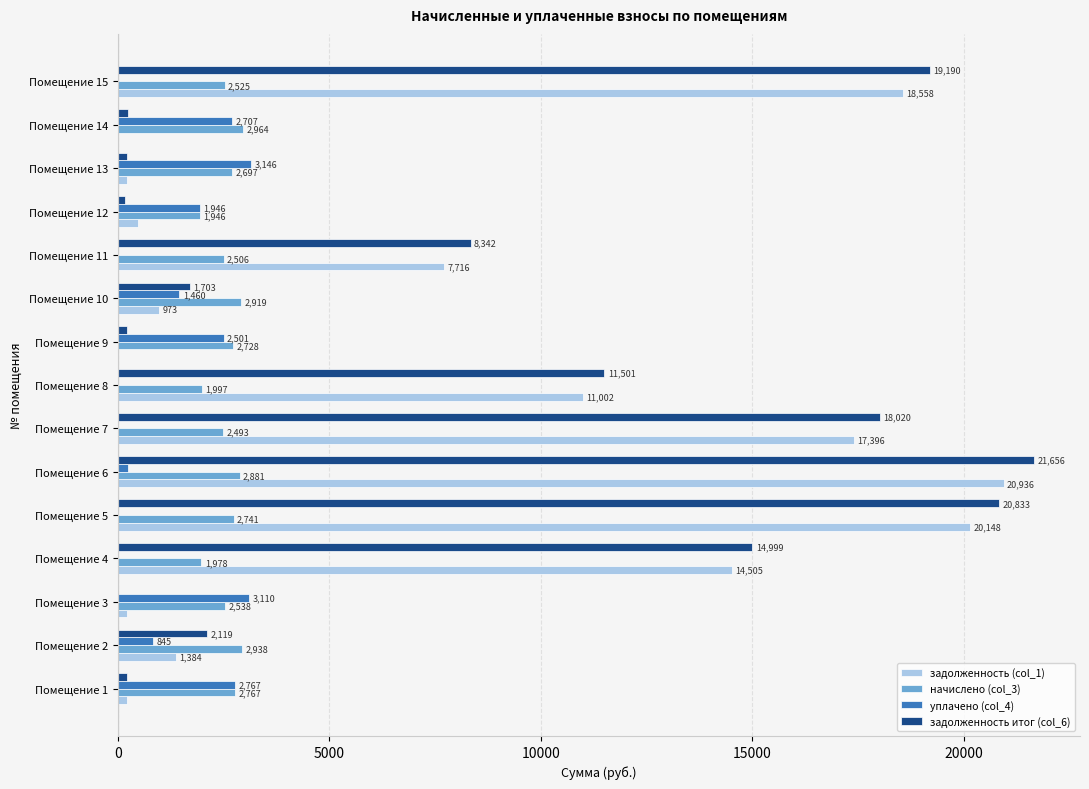

What is the average value of the начислено (col_3) series?

2574.5